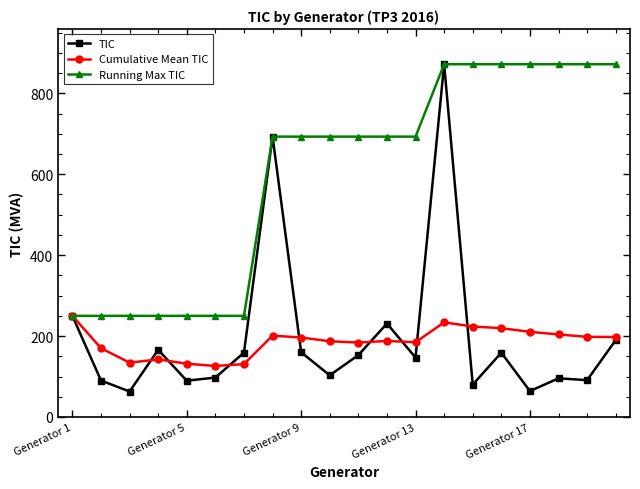

Does the chart have visible grid lines?

No